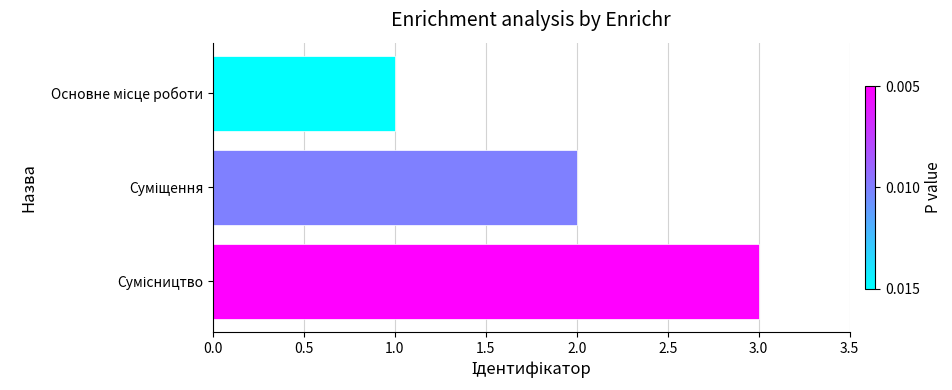

What is the greatest value displayed?

3